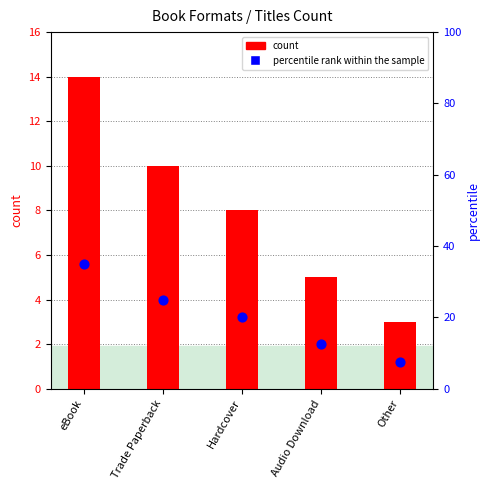

At which category is the sum across all series the highest?

eBook